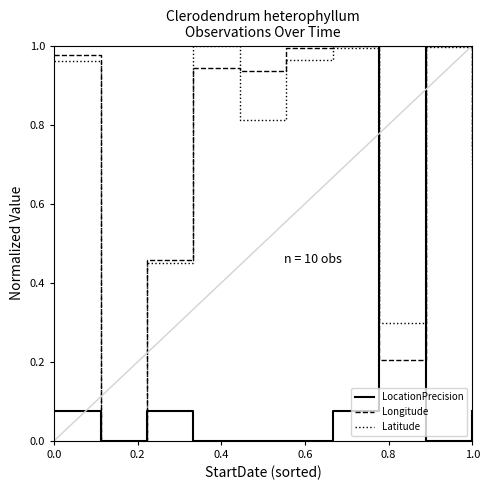

Which series has the largest total across all categories?

Longitude